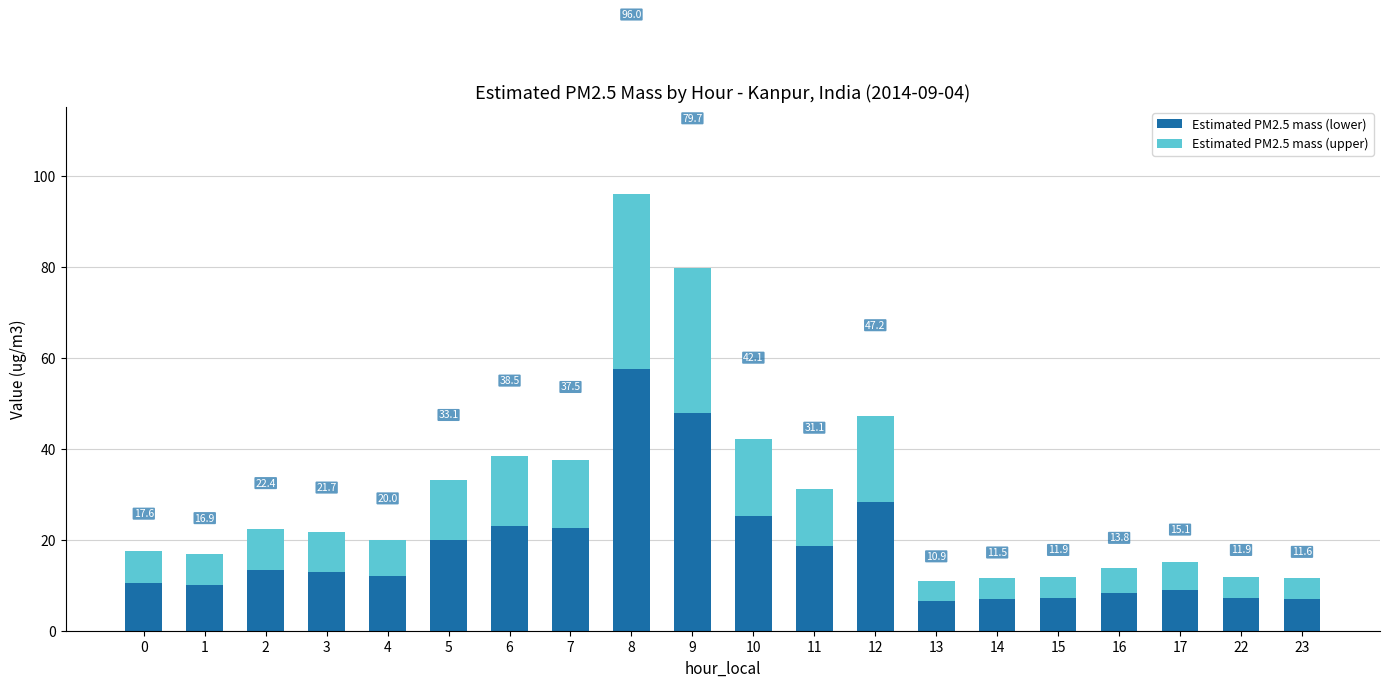

What are all the series names shown in the legend?

Estimated PM2.5 mass (lower), Estimated PM2.5 mass (upper)